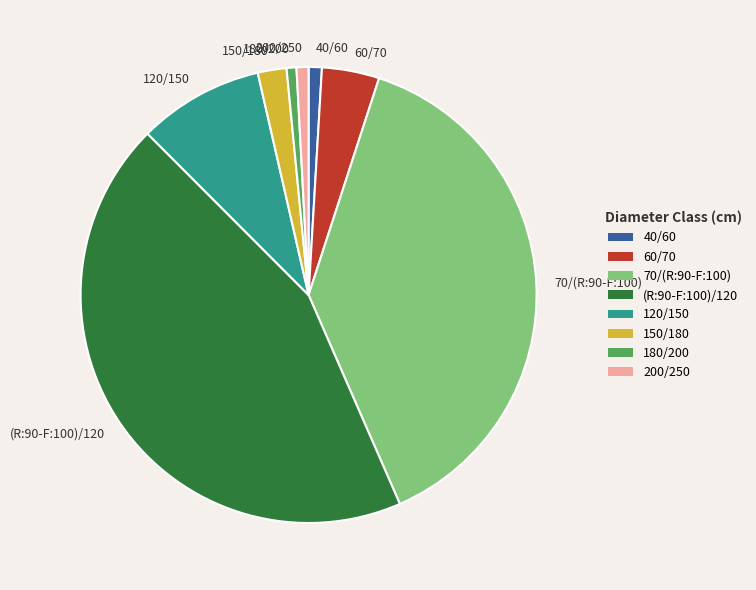

Is the sum of 60/70 and 40/60 greater than half?

No